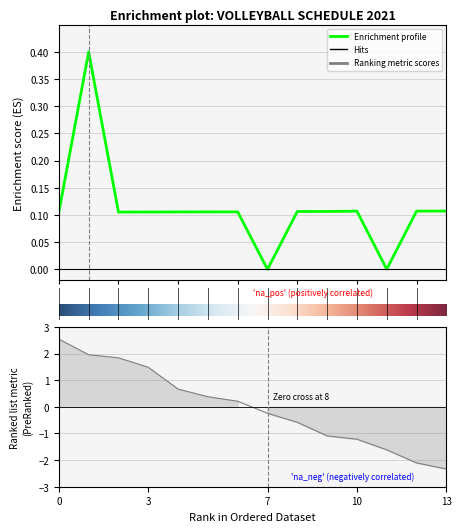

Reading left to right, list all the values displayed in this chart.

0.1	0.4	0.1	0.1	0.1	0.1	0.1	0.0	0.1	0.1	0.1	0.0	0.1	0.1